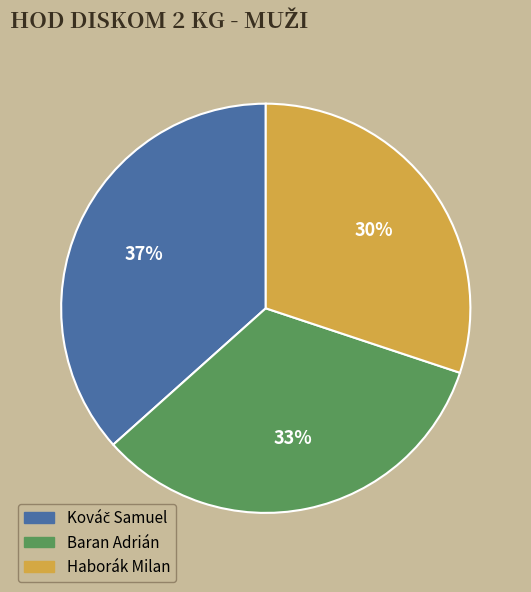

True or false: Haborák Milan accounts for 30% of the total.

True